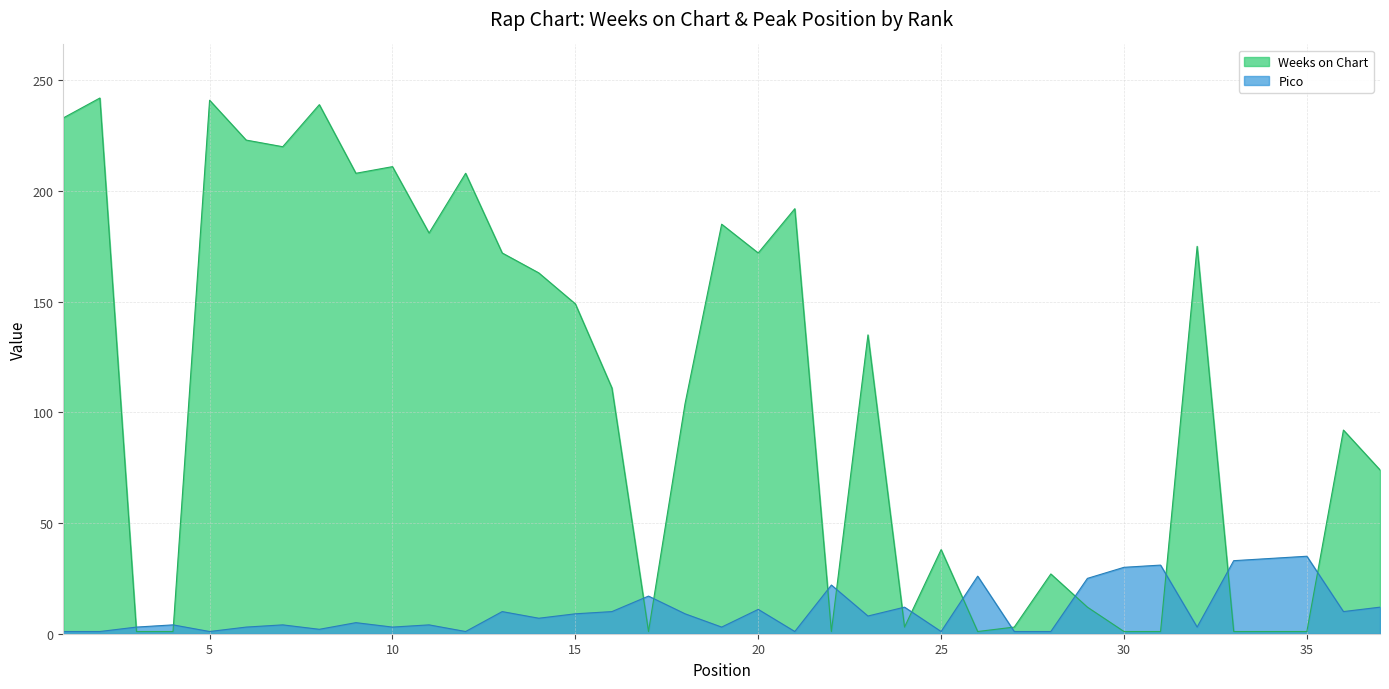

List the series in order of their peak value, highest first.

Weeks on Chart, Pico